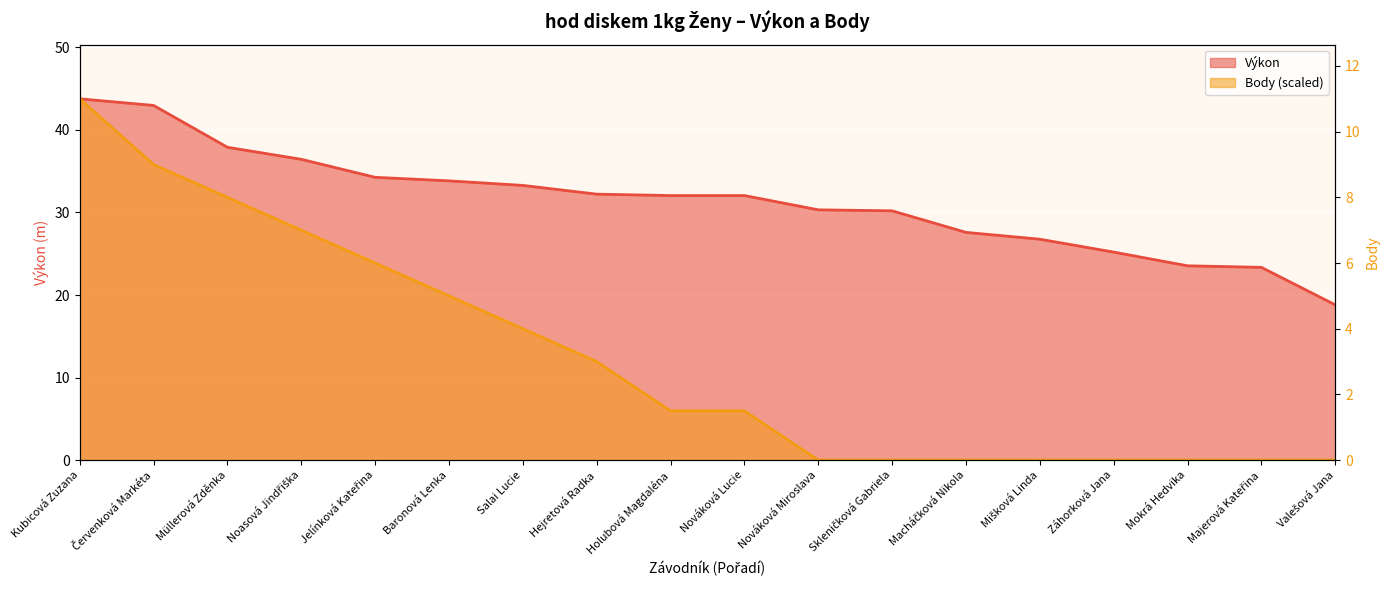

What is the difference between the maximum and minimum values?

11.0